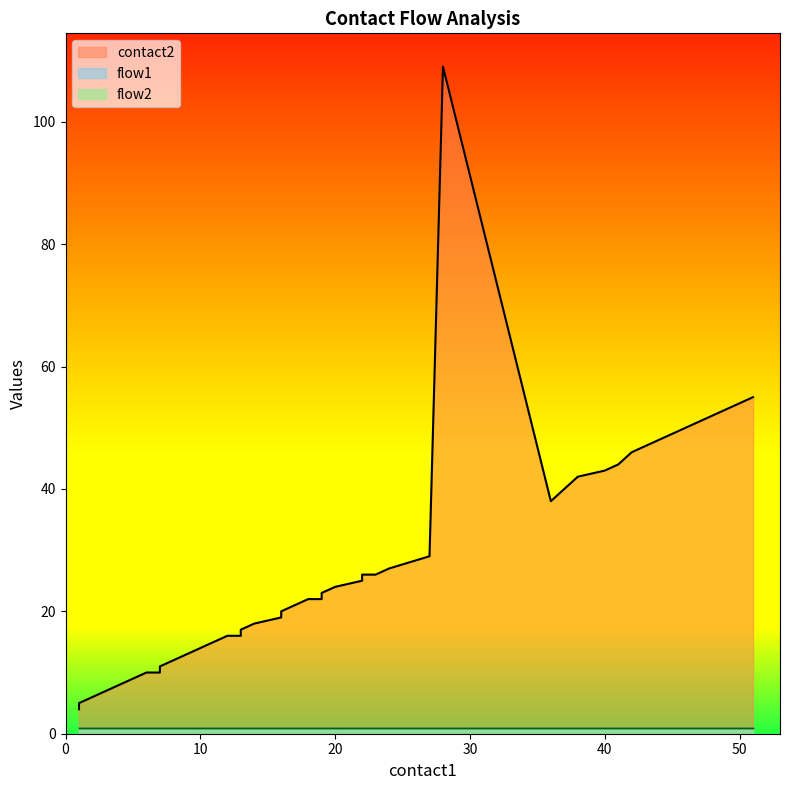

Read the flow2 value at 4.

1